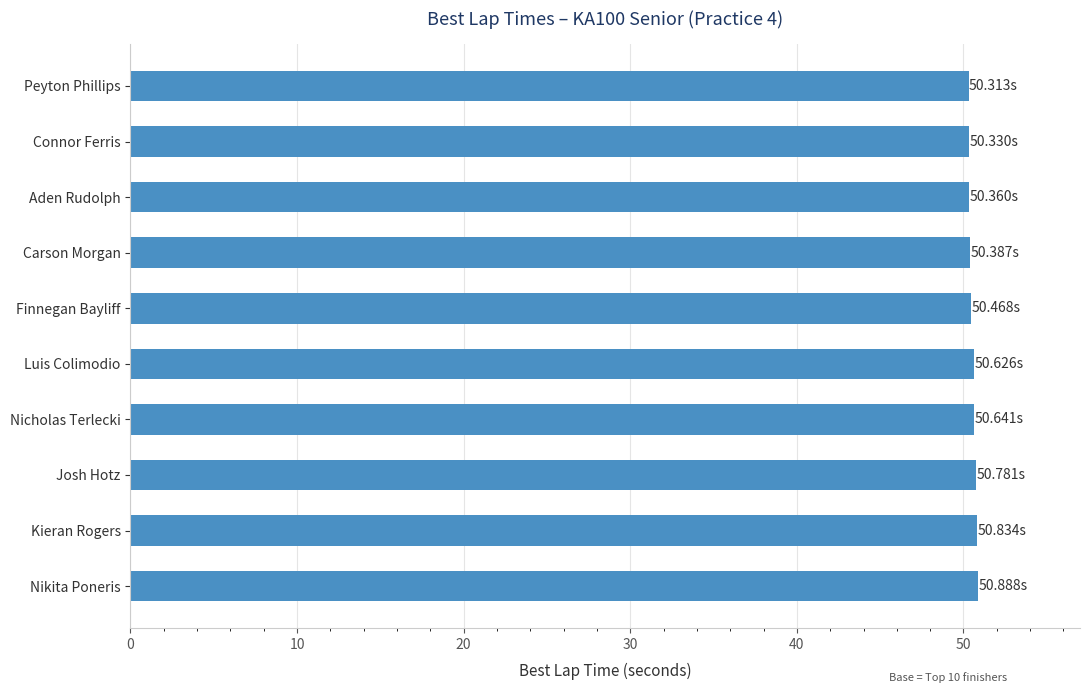

What is the average value?

50.6